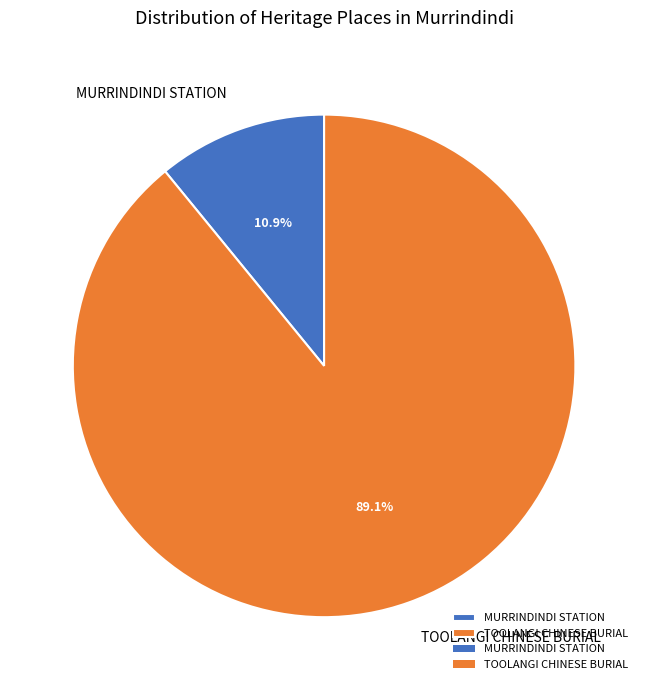

To the nearest percent, what is the average slice percentage?

50%